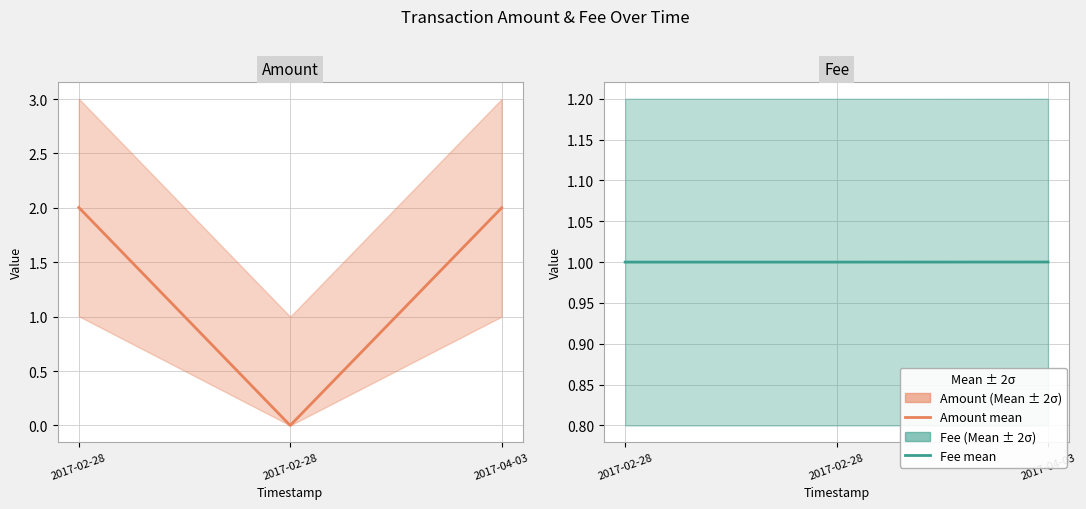

What is the spread (max minus min) of values at 2017-02-28?

1.0